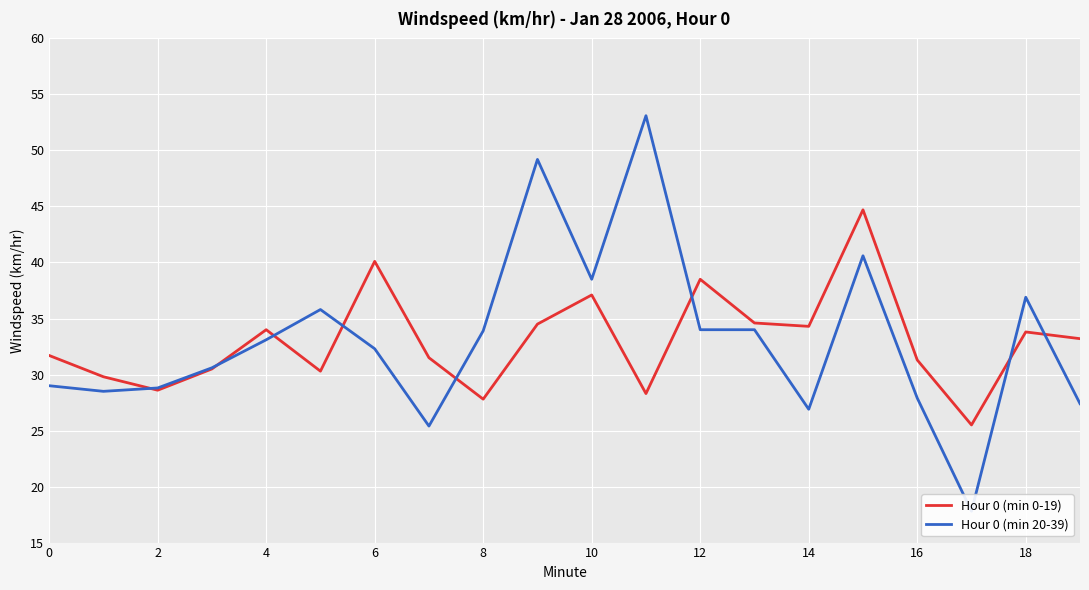

What is the minimum value for Hour 0 (min 0-19)?

25.5